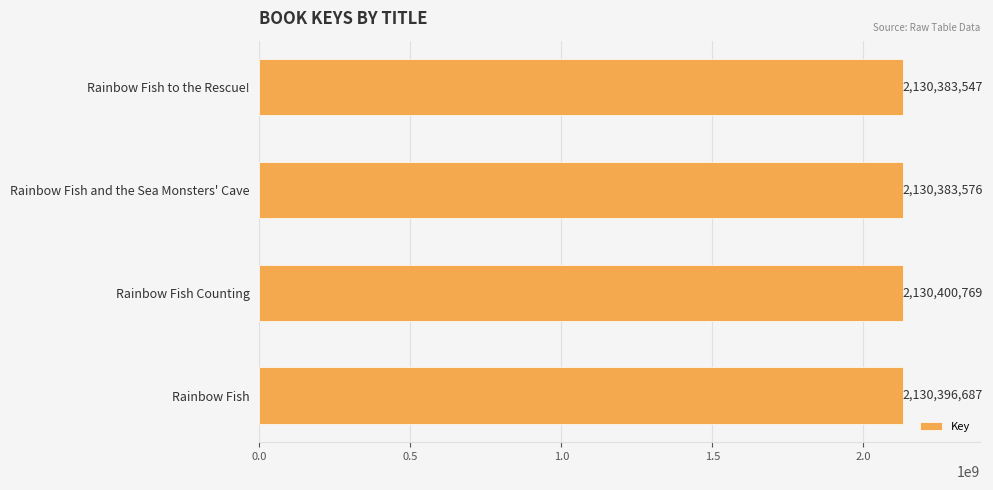

What is the difference between the maximum and minimum values?

17222